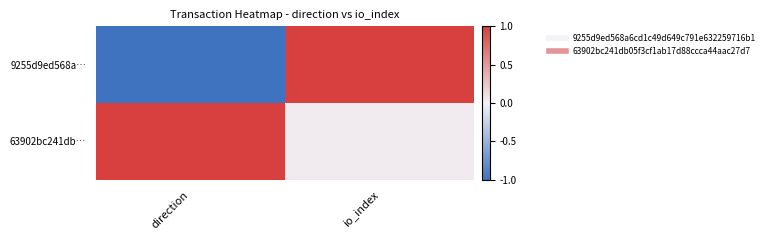

Reading left to right, extract all data points from this chart.

9255d9ed568a…: direction=-1.0	io_index=1.0
63902bc241db…: direction=1.0	io_index=0.0